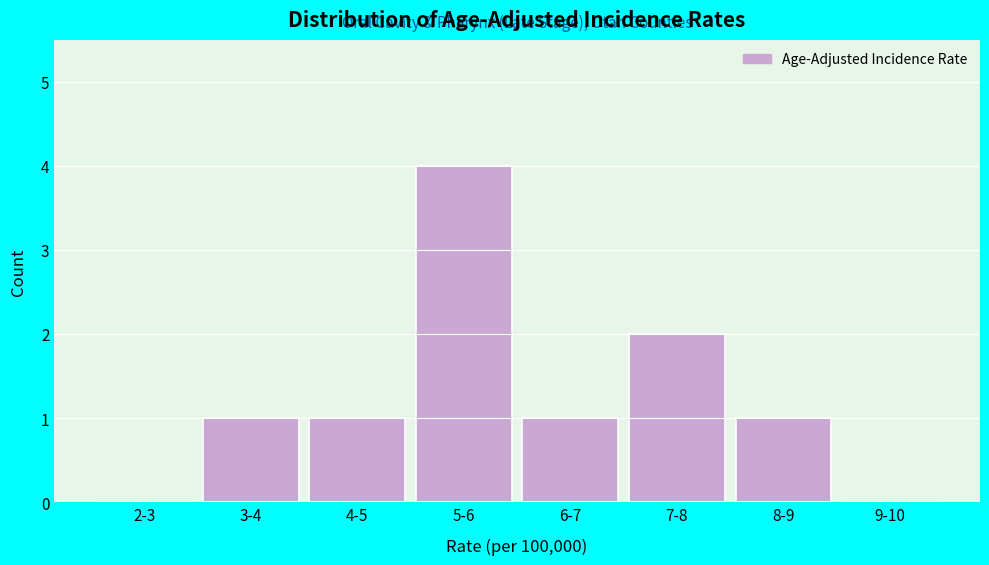

Reading right to left, extract all data points from this chart.

9-10=0	8-9=1	7-8=2	6-7=1	5-6=4	4-5=1	3-4=1	2-3=0